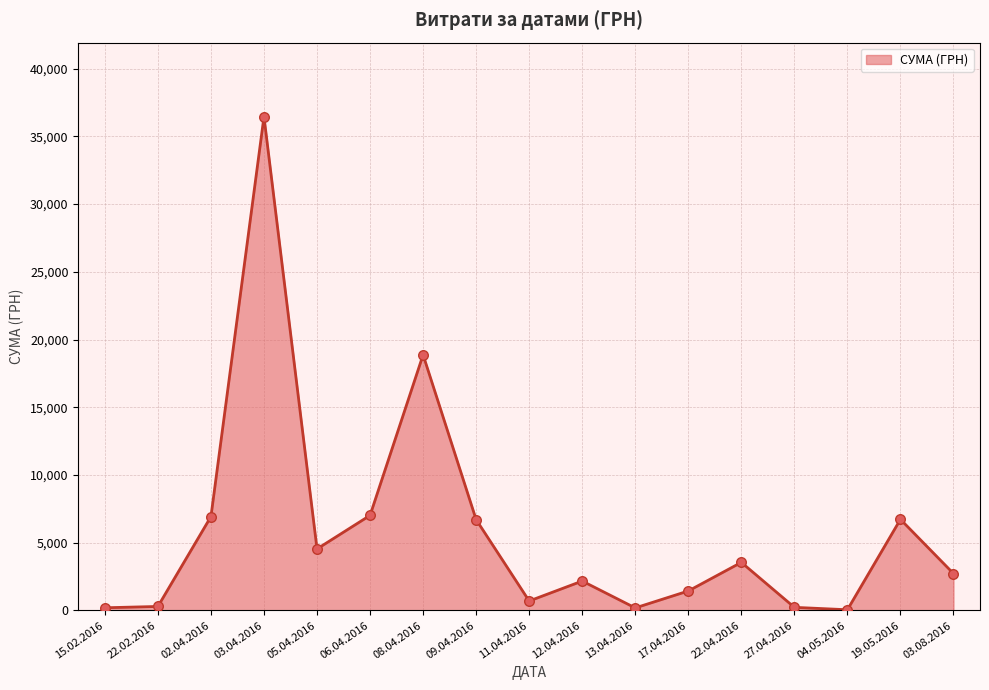

What is the ratio of the value at 02.04.2016 to the value at 05.04.2016?

1.5